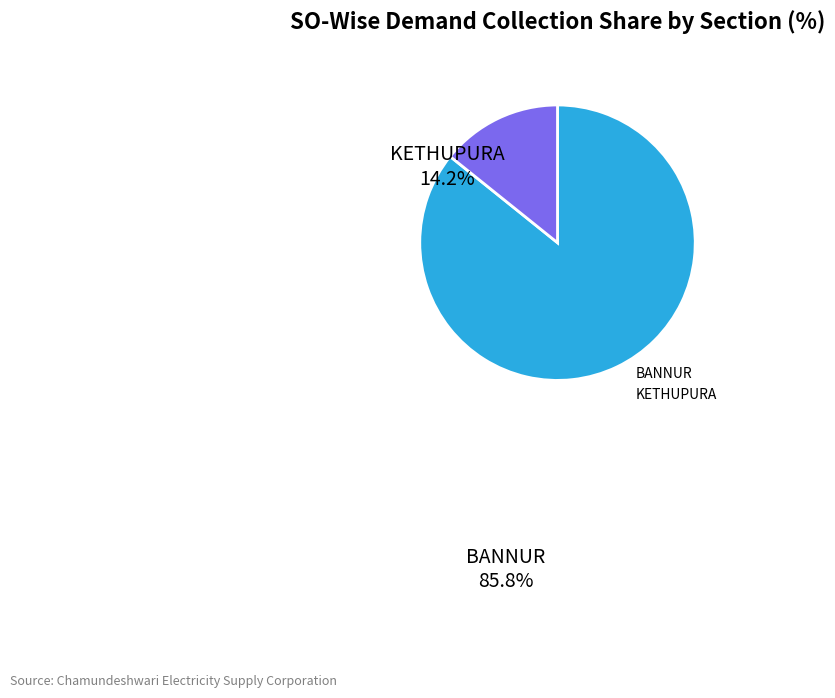

Which slice is the smallest?

KETHUPURA